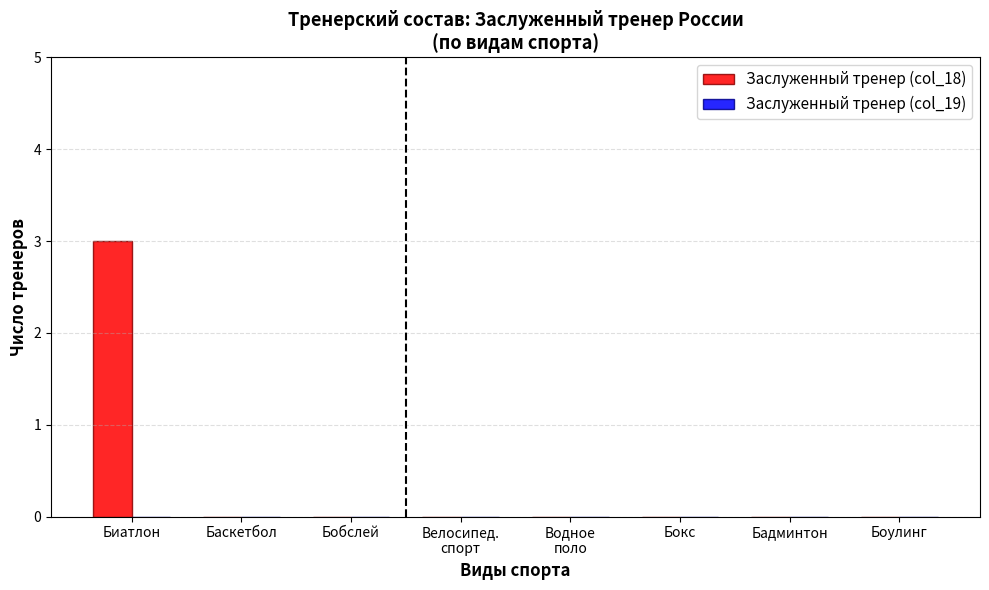

What is the sum of all values?

3